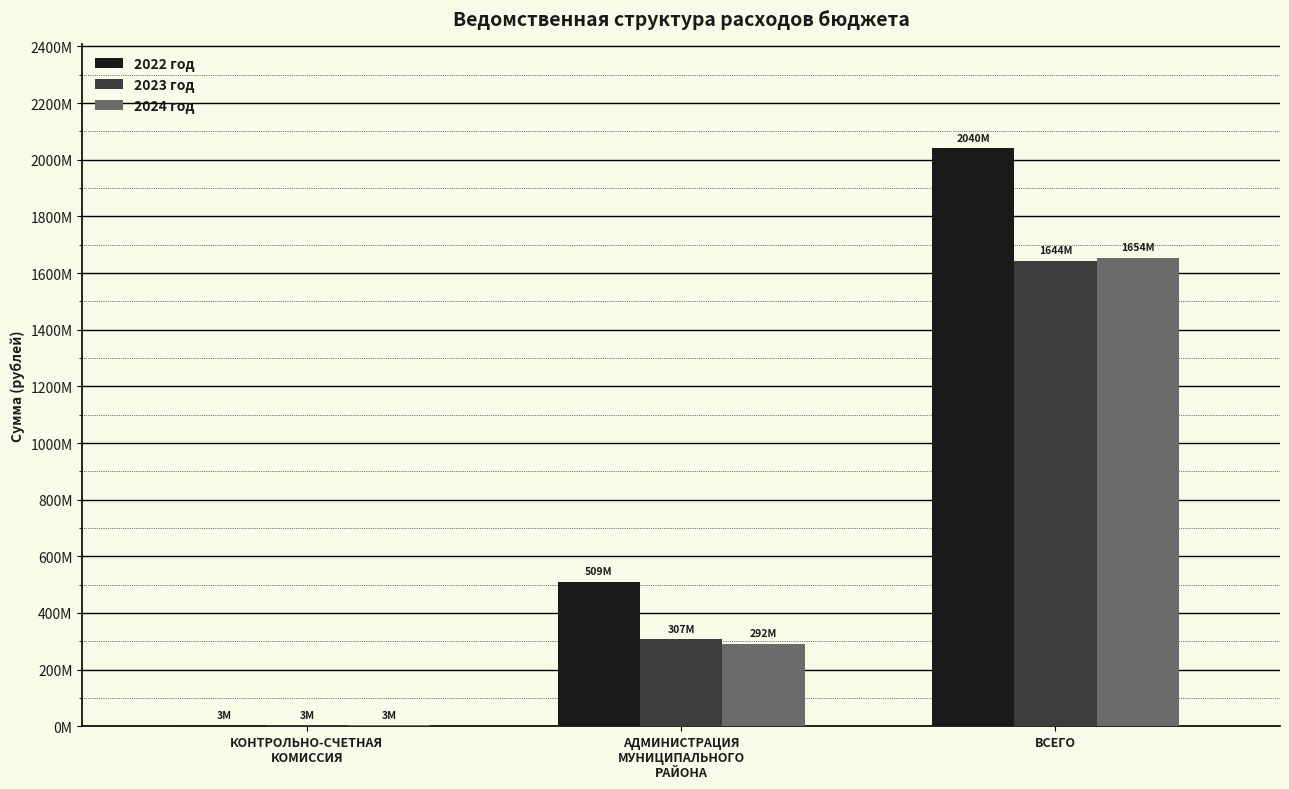

What is the average value of the 2022 год series?

850469422.8